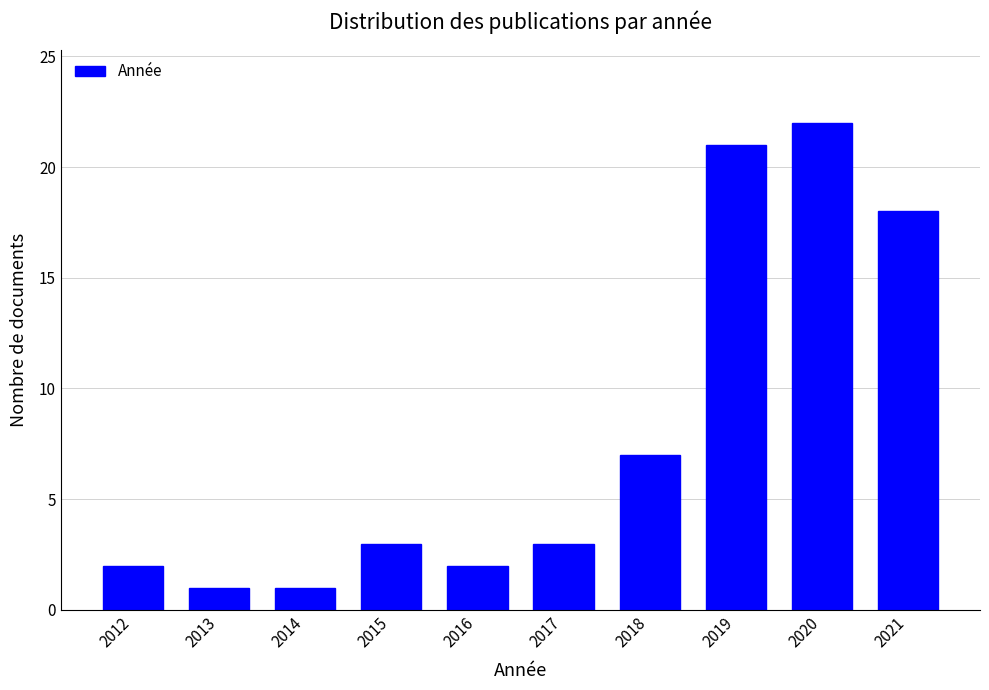

Reading right to left, transcribe all the data shown in this chart.

18	22	21	7	3	2	3	1	1	2